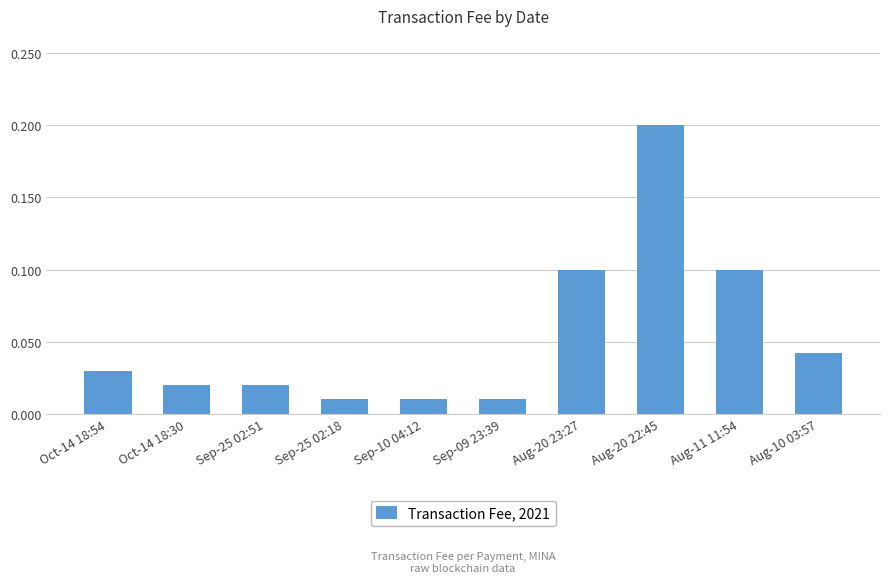

Which label corresponds to the largest value in the chart?

Aug-20 22:45